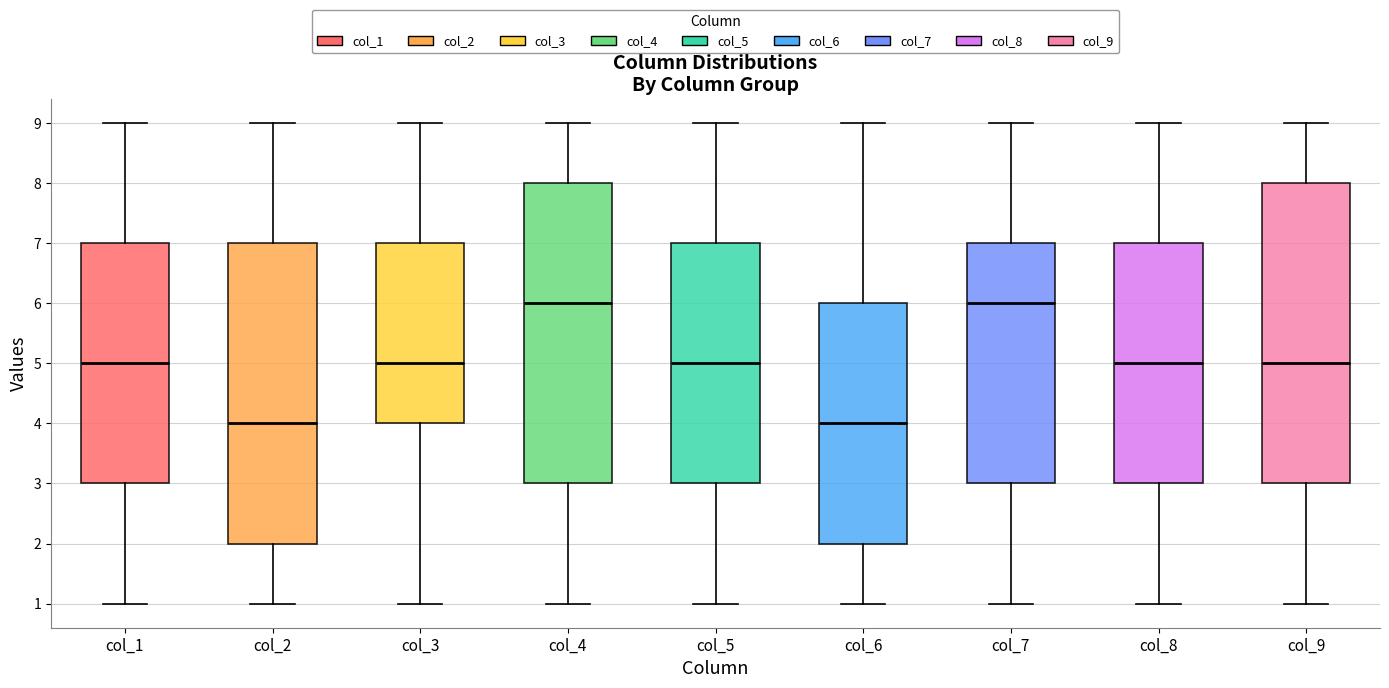

Where does the lower whisker of the box for col_6 end on the y-axis? The values are not printed on the chart, so give them approximately, as read against the axis.

1